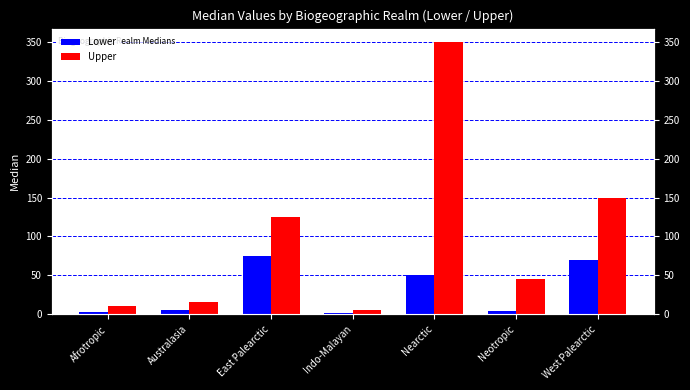

What is the label of the 6th bar from the right?

Australasia